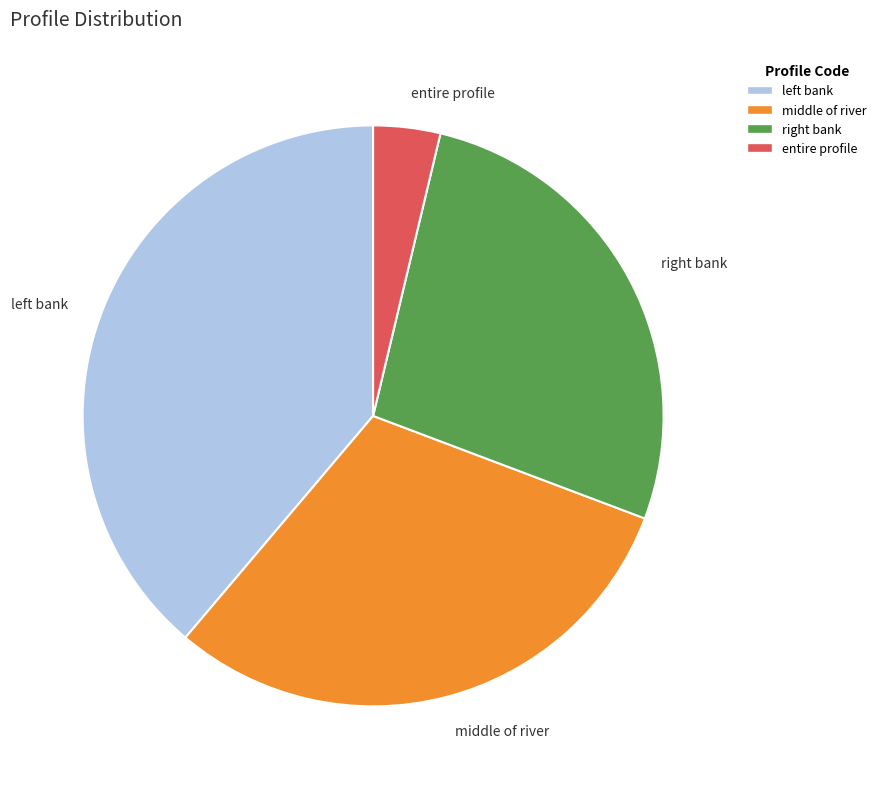

Does any single category account for the majority?

No